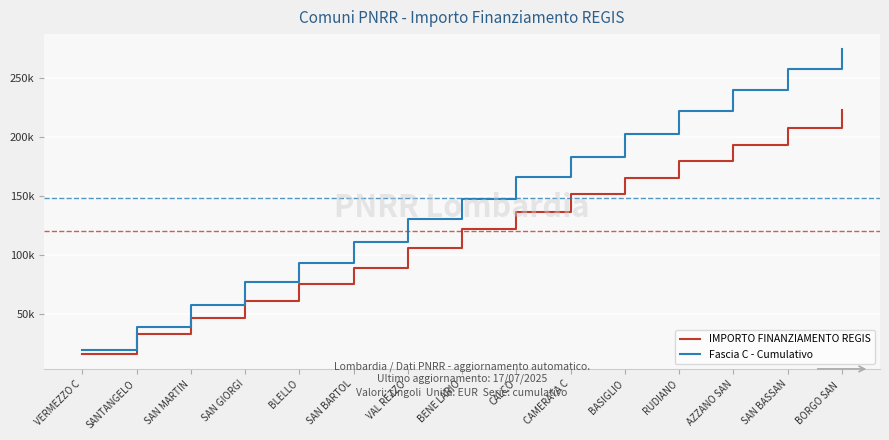

Reading left to right, extract all data points from this chart.

IMPORTO FINANZIAMENTO REGIS: VERMEZZO C=16174	SANTANGELO=32681	SAN MARTIN=46541	SAN GIORGI=60835	BLELLO=74965	SAN BARTOL=89060	VAL REZZO=105832	BENE LARIO=121924	CALCO=136562	CAMERATA C=151731	BASIGLIO=165197	RUDIANO=179435	AZZANO SAN=192765	SAN BASSAN=207247	BORGO SAN =222382
Fascia C - Cumulativo: VERMEZZO C=19444	SANTANGELO=38615	SAN MARTIN=57534	SAN GIORGI=77269	BLELLO=93399	SAN BARTOL=111084	VAL REZZO=130464	BENE LARIO=147233	CALCO=165624	CAMERATA C=183139	BASIGLIO=202624	RUDIANO=221477	AZZANO SAN=239910	SAN BASSAN=257125	BORGO SAN =274080